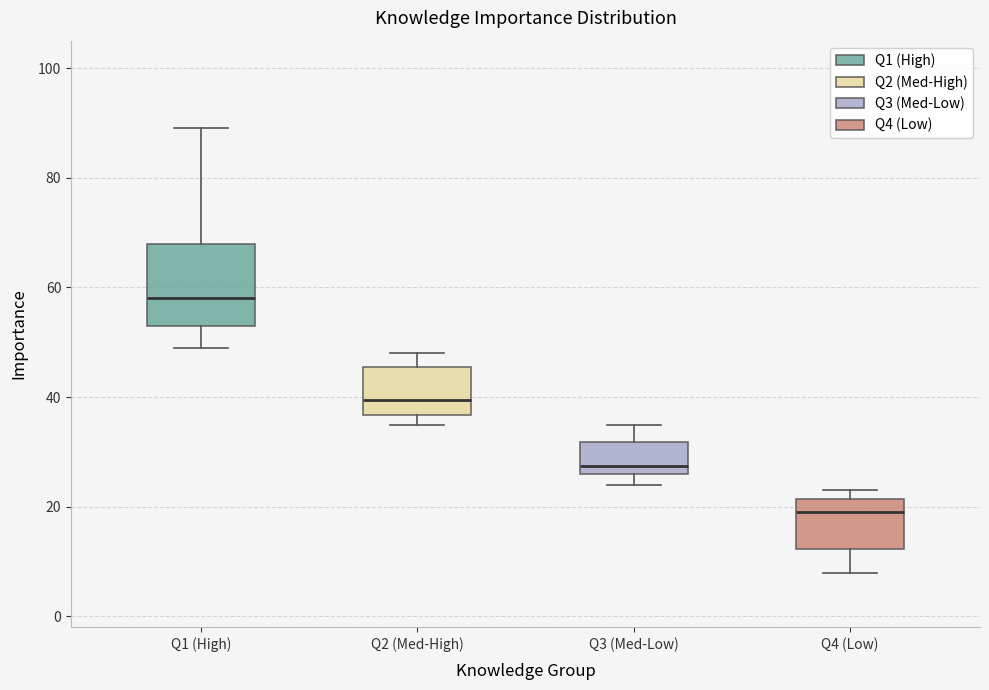

Reading left to right, read every box against the y-axis: the position of its median line, the range the box covers, and the ends of its whiskers. The values are not printed on the chart, so give them approximately, as read against the axis.

Q1 (High): median 58, box 54 to 68, whiskers 50 to 90
Q2 (Med-High): median 40, box 36 to 46, whiskers 36 (just below the box's lower edge) to 48
Q3 (Med-Low): median 28, box 26 to 32, whiskers 24 to 36
Q4 (Low): median 20, box 12 to 22, whiskers 8 to 24